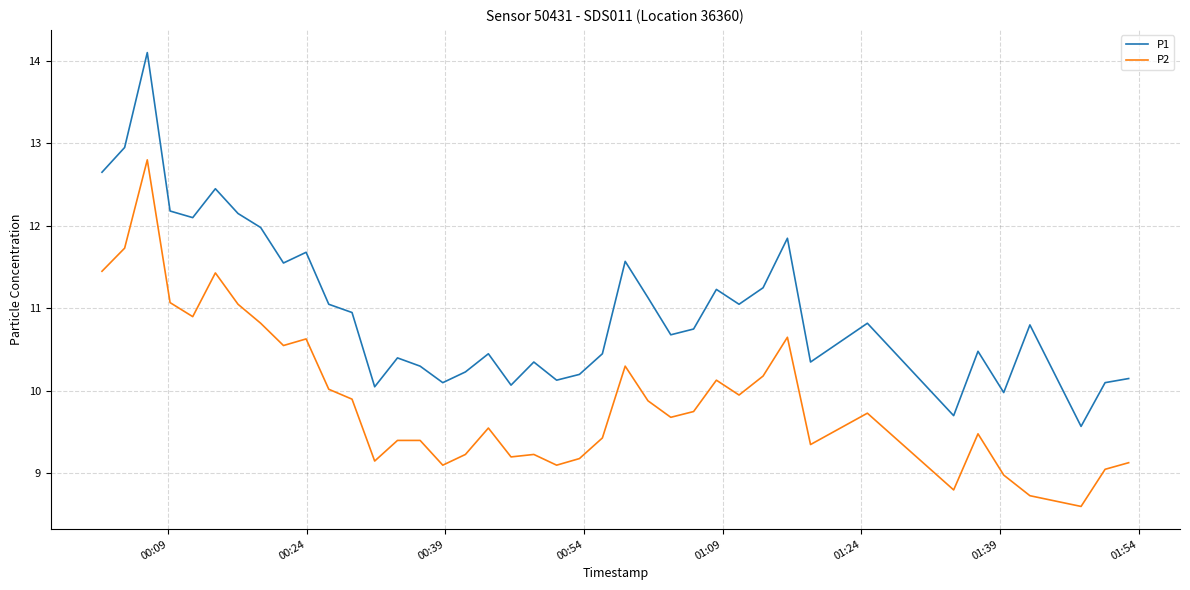

Rank the series by their average value, from highest to lowest.

P1, P2